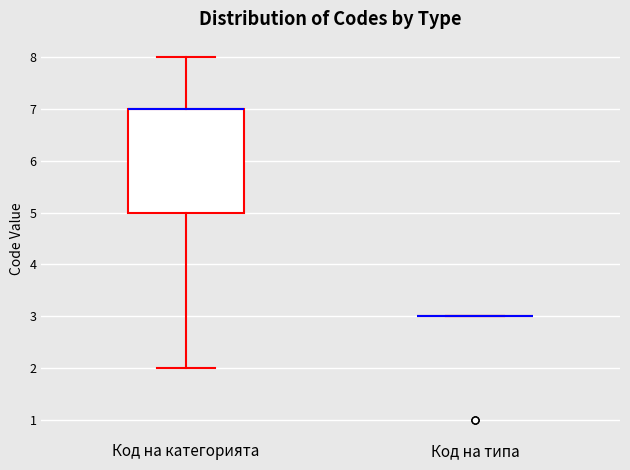

Reading left to right, transcribe this box plot: for each box, give where its median line is, the range the box spans, and where its two whiskers end, as read against the y-axis. The values are not printed on the chart, so give them approximately, as read against the axis.

Код на категорията: median 7 (drawn on the box's upper edge), box 5 to 7, whiskers 2 to 8
Код на типа: box collapsed to a line at 3, whiskers 3 to 3